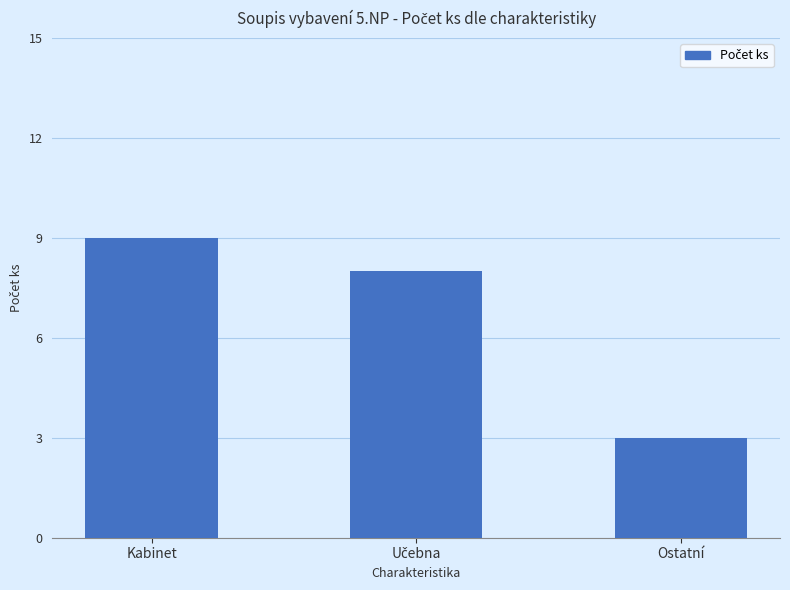

What is the value of the 3rd bar from the left?

3